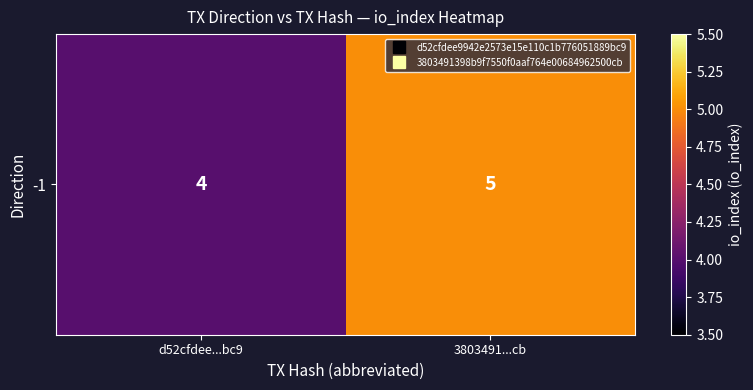

What is the change in value from d52cfdee...bc9 to 3803491...cb?

+1